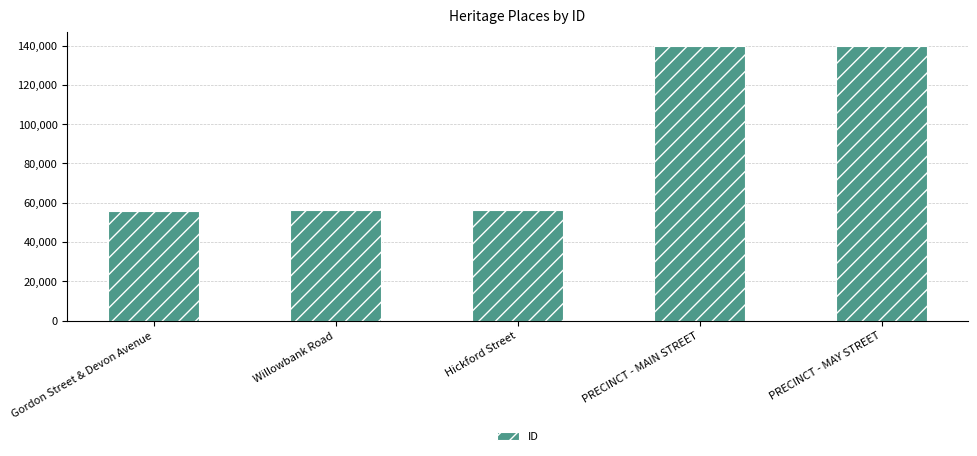

What is the greatest value displayed?

140054